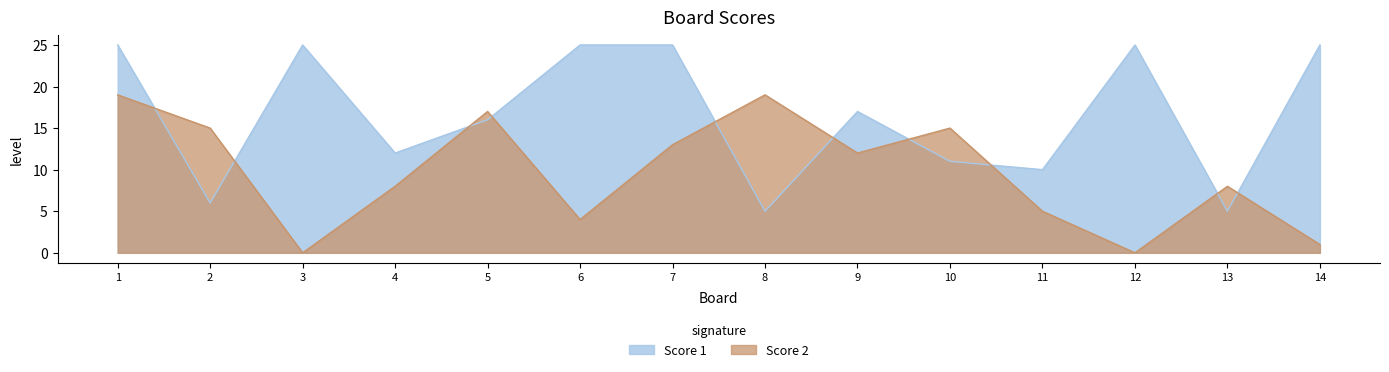

Between 2 and 3, which series saw the biggest shift?

Score 1